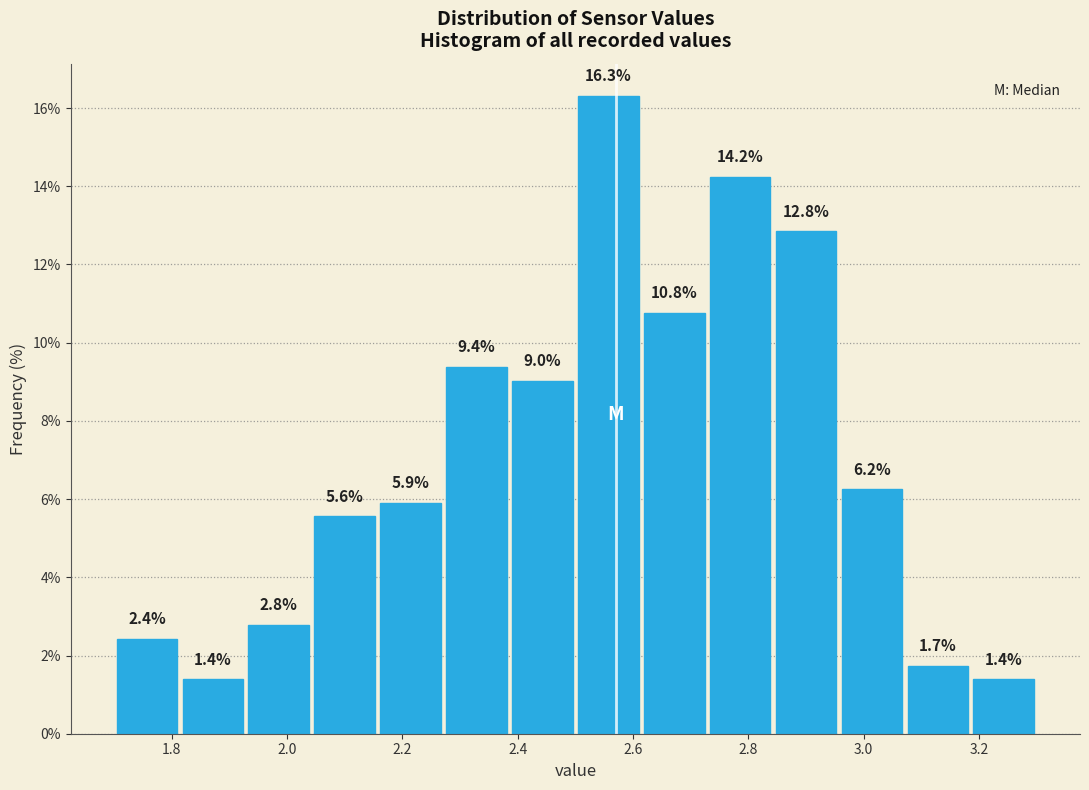

Reading left to right, list every bar in this chart as the range it spans on the x-axis followed by its height. The bar edges are not printed on the chart, so give them approximately, as read against the axis.

1.70 to 1.82: 2.4
1.82 to 1.92: 1.4
1.92 to 2.04: 2.8
2.04 to 2.16: 5.6
2.16 to 2.28: 5.9
2.28 to 2.38: 9.4
2.38 to 2.50: 9.0
2.50 to 2.62: 16.3
2.62 to 2.72: 10.8
2.72 to 2.84: 14.2
2.84 to 2.96: 12.8
2.96 to 3.08: 6.2
3.08 to 3.18: 1.7
3.18 to 3.30: 1.4